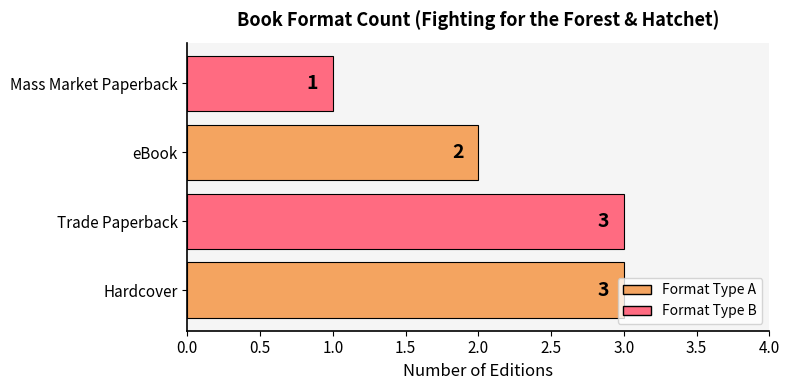

What is the sum of the values at Hardcover and Mass Market Paperback?

4